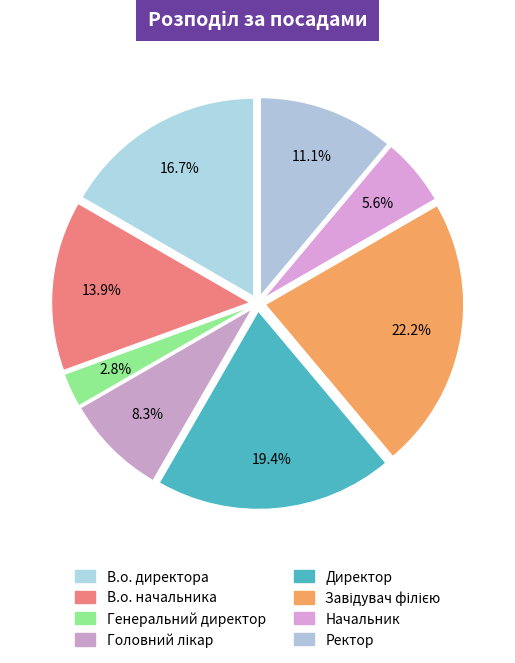

How many segments does this pie chart have?

8